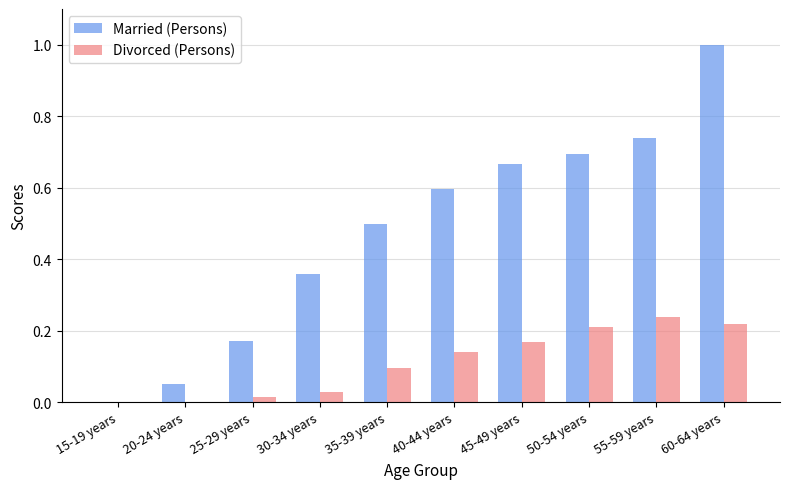

Between 30-34 years and 40-44 years, which series saw the biggest shift?

Married (Persons)